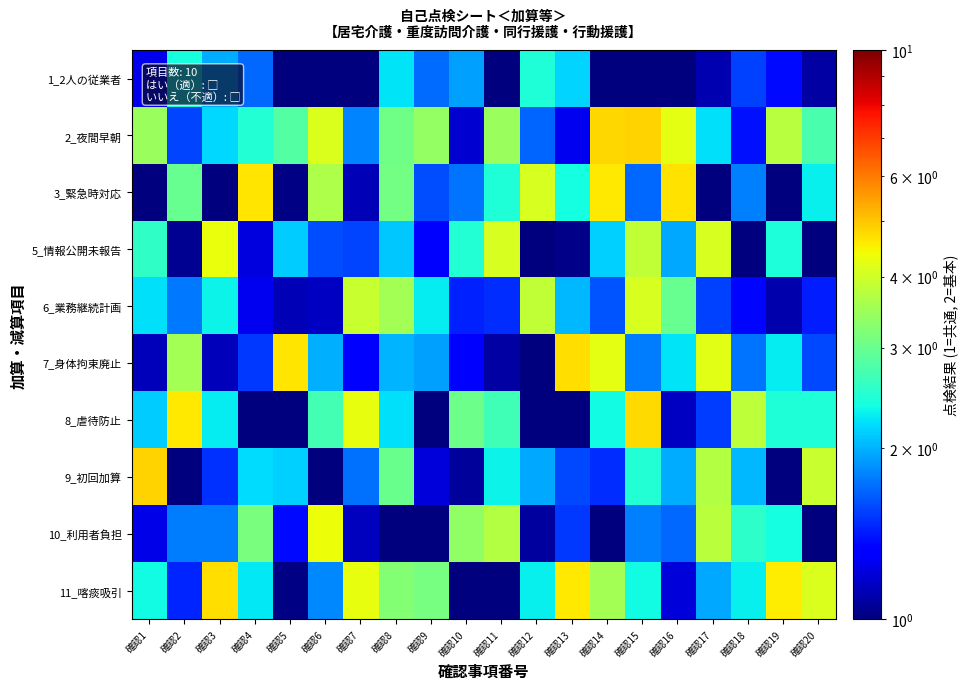

At how many categories does at least one series exceed 3?

20